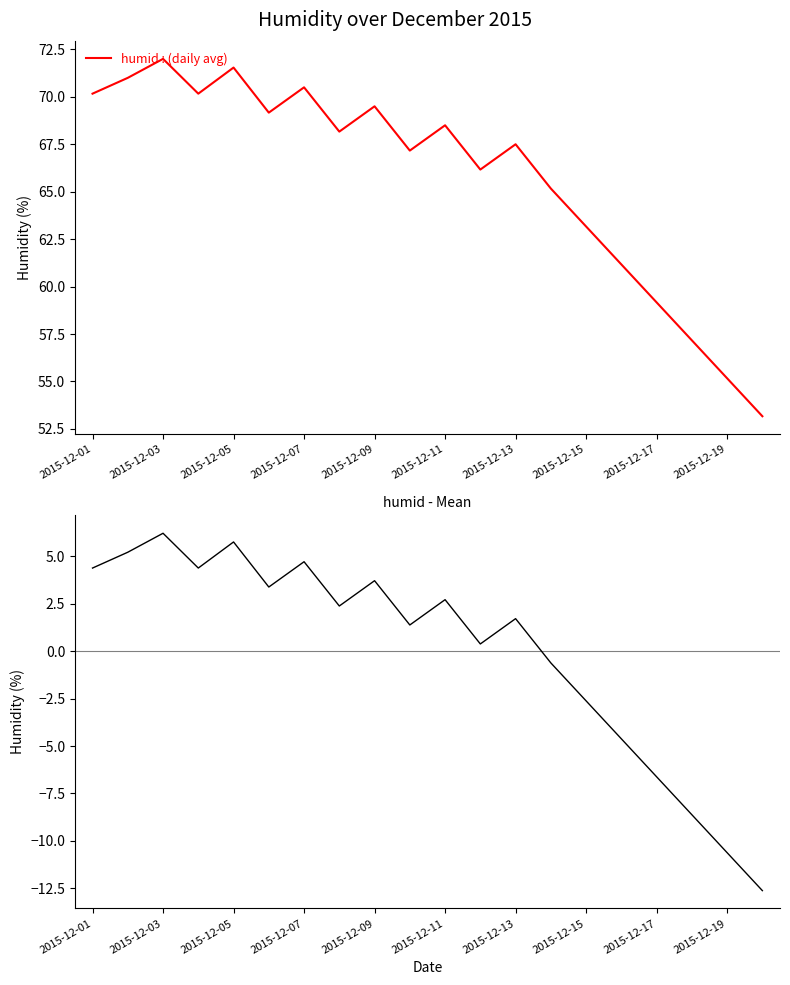

How many lines are shown in the chart?

2